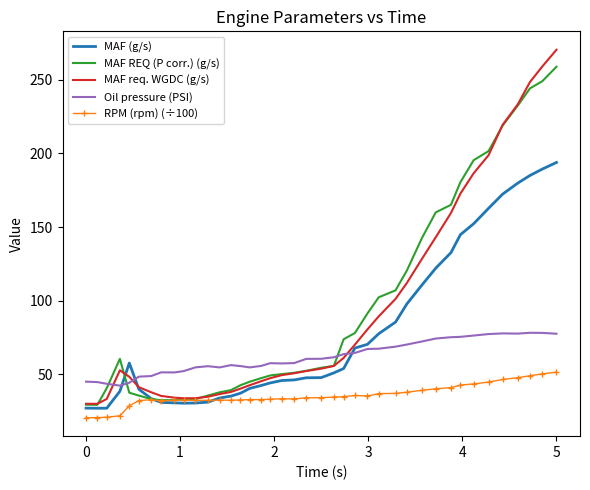

Which series has the widest spread of values?

MAF req. WGDC (g/s)